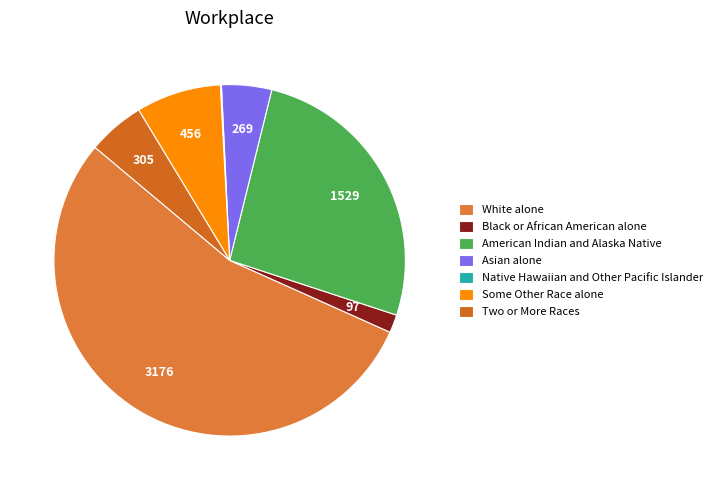

What percentage do White alone and Some Other Race alone together represent?

62.2%